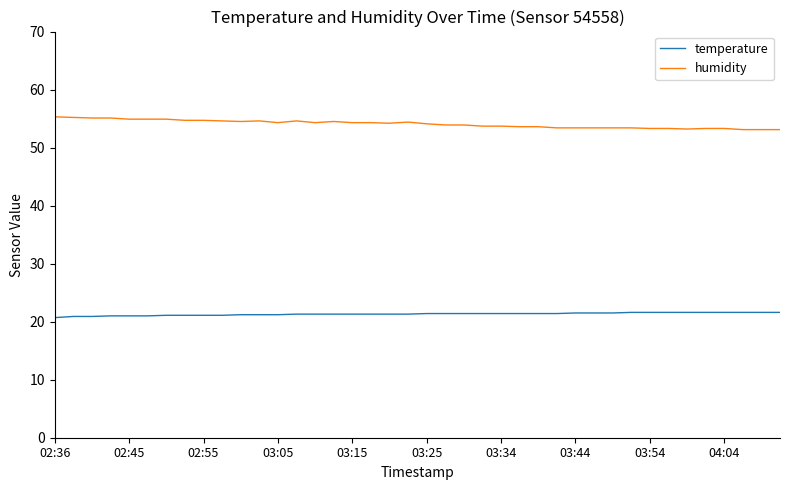

What is the maximum value for humidity?

55.3